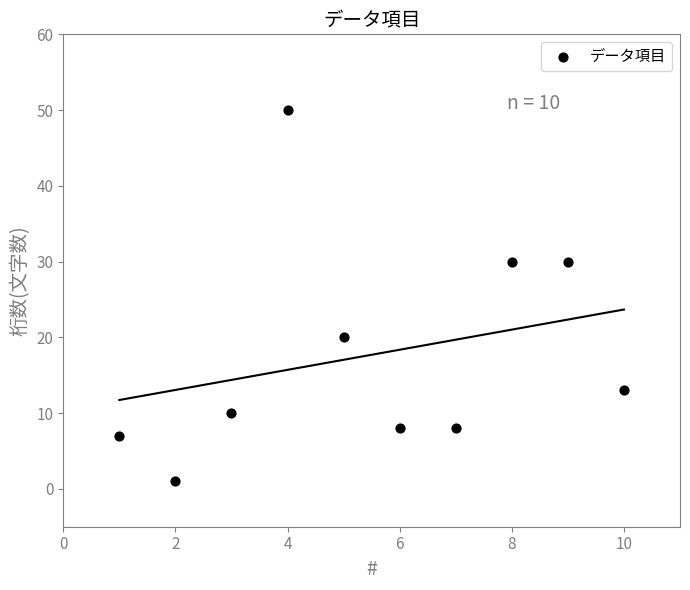

What is the average Y value?

18